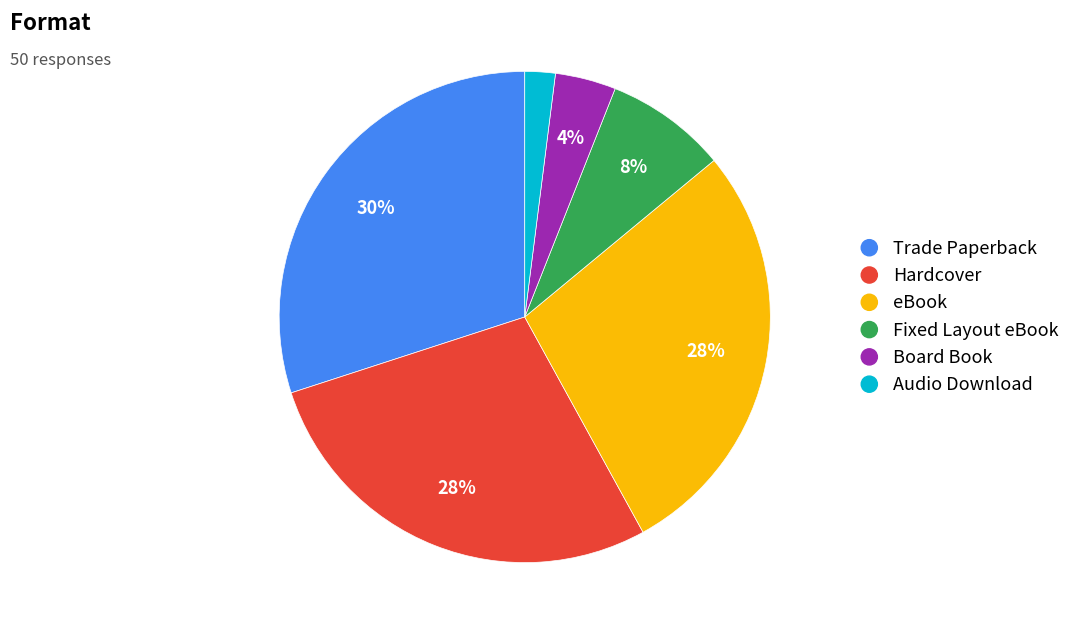

To the nearest percent, what is the difference between the Fixed Layout eBook and Hardcover slice percentages?

20%